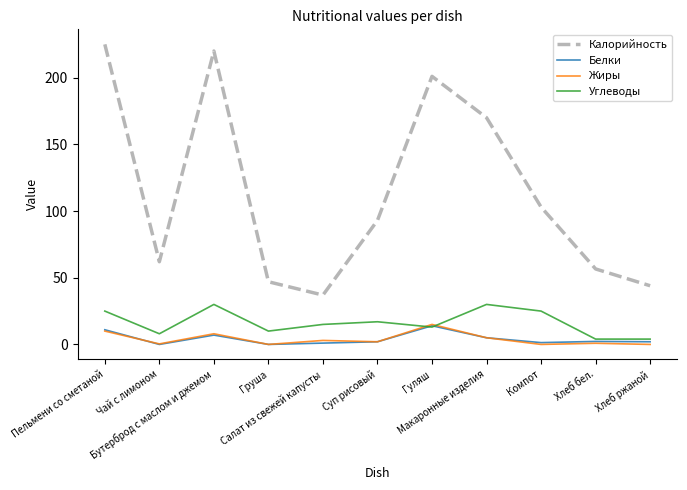

True or false: Углеводы and Калорийность cross at least once.

False